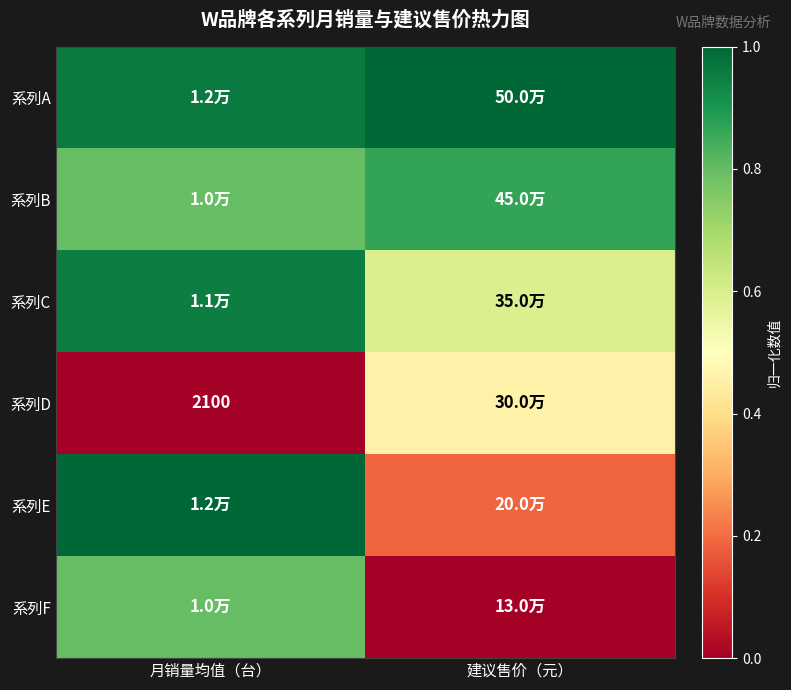

Is it true that 系列B equals 0.9 at 建议售价（元）?

True